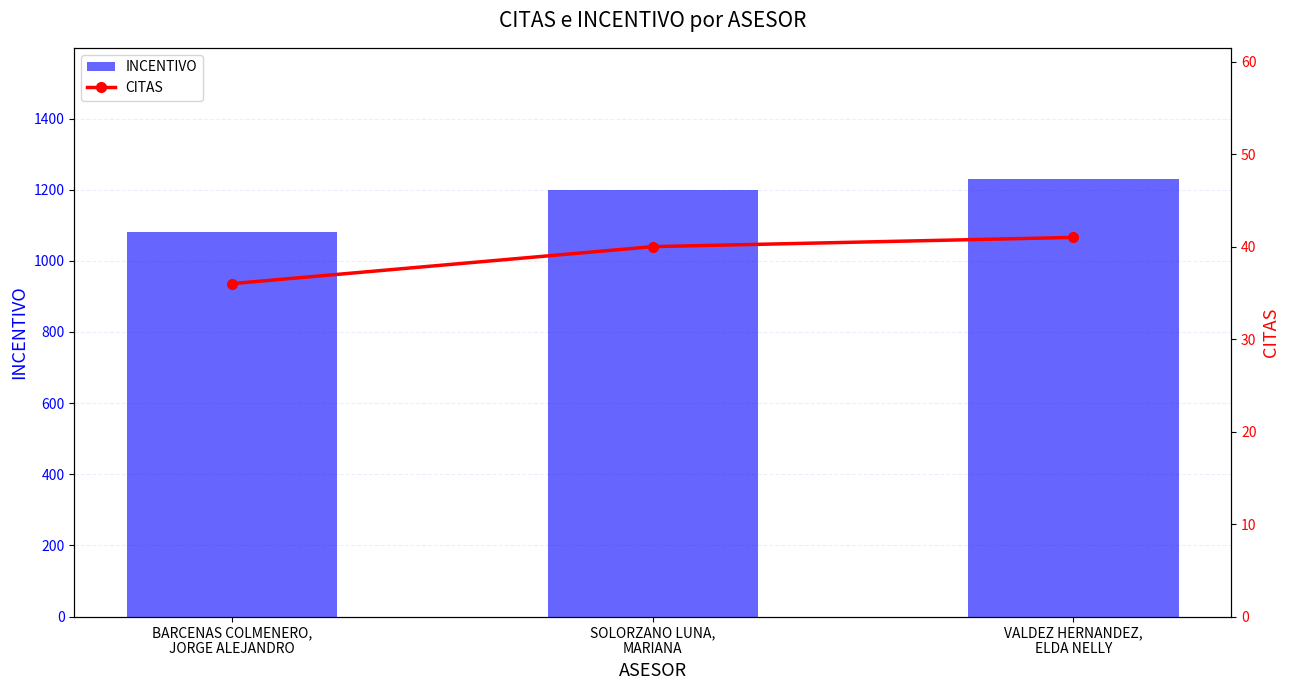

What is the label of the 2nd bar from the right?

SOLORZANO LUNA,
MARIANA